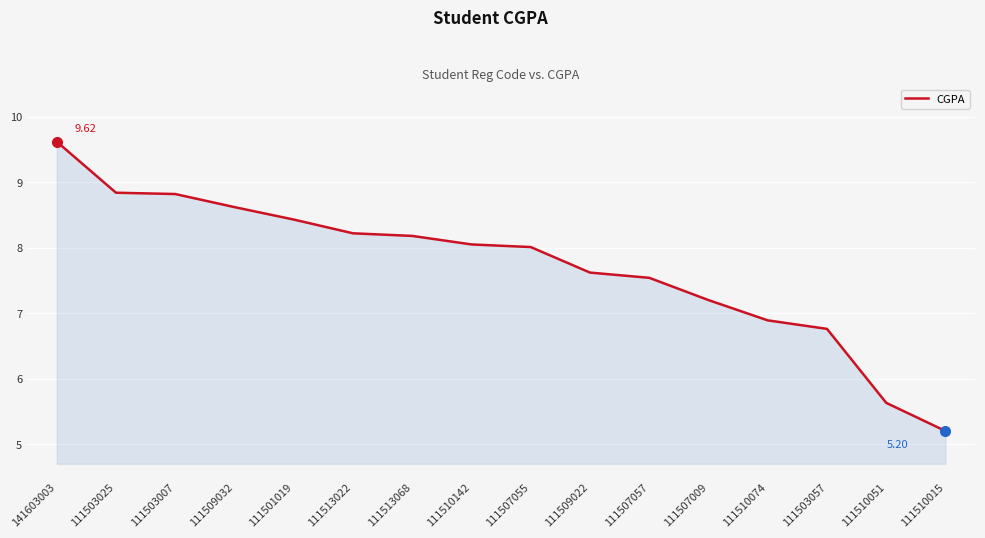

What is the ratio of the value at 111513068 to the value at 111509022?

1.1